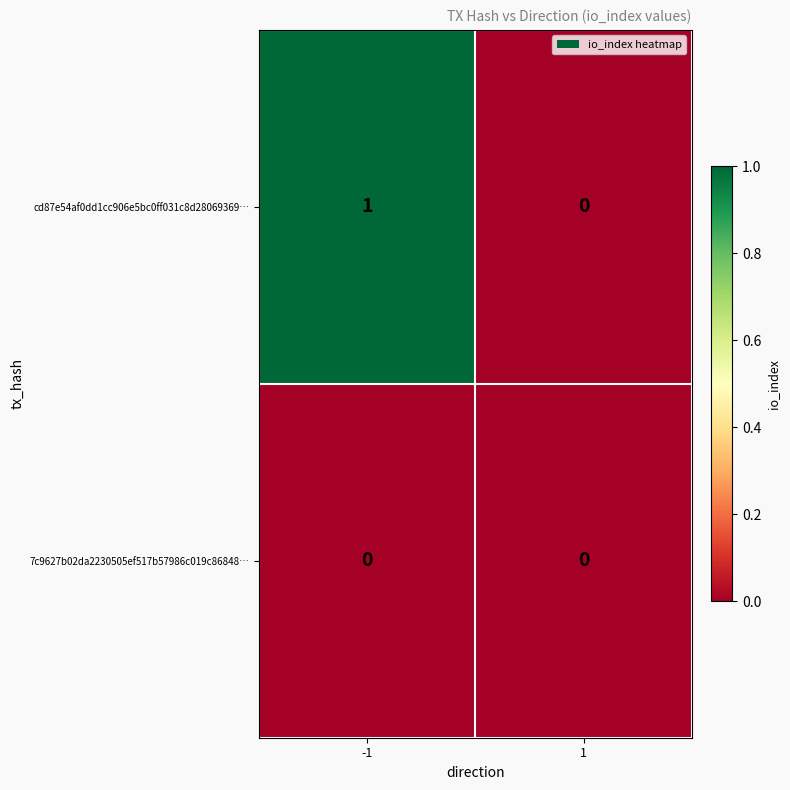

Reading left to right, list all the values displayed in this chart.

cd87e54af0dd1cc906e5bc0ff031c8d28069369…: -1=1	1=0
7c9627b02da2230505ef517b57986c019c86848…: -1=0	1=0